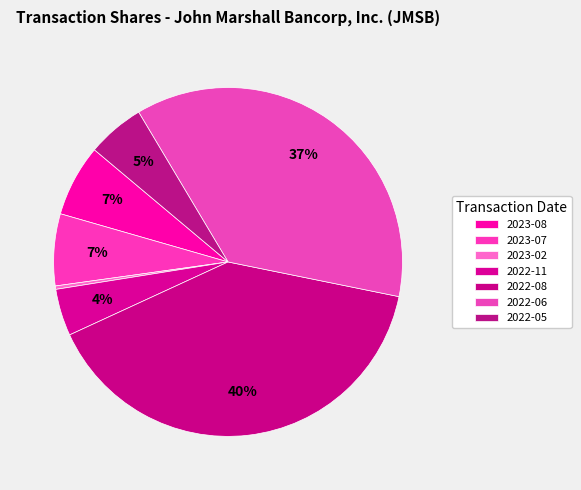

How many slices are in this pie chart?

7